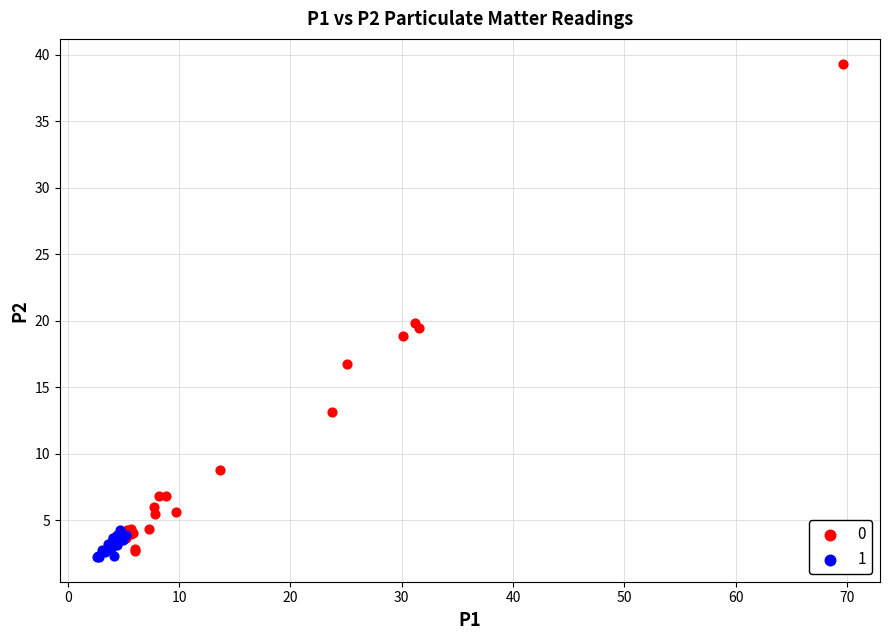

Which series has the largest Y range (max minus min)?

0